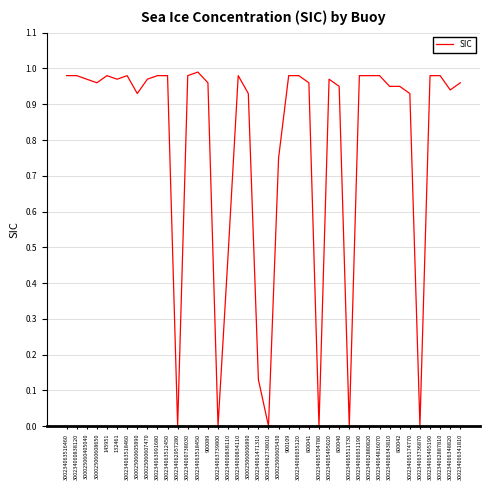

What position from the right is 800042?

7